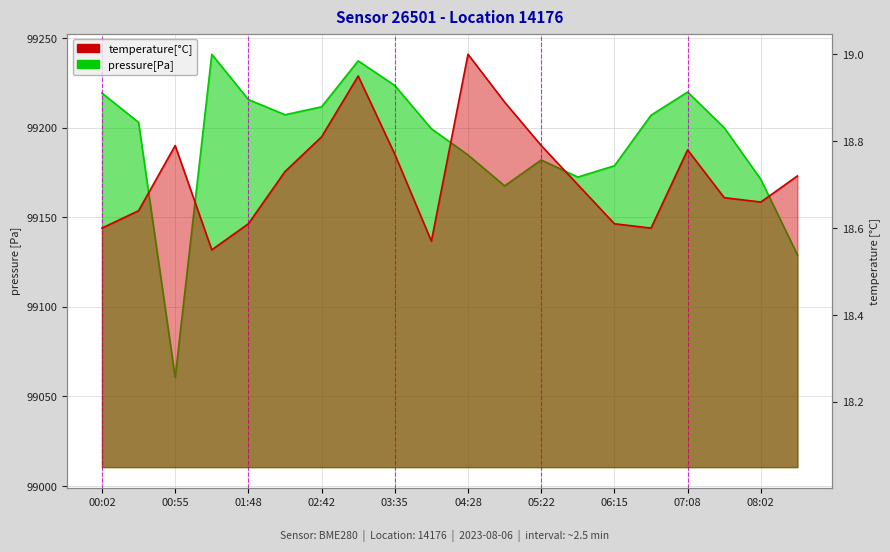

What position from the right is 08:02?

2